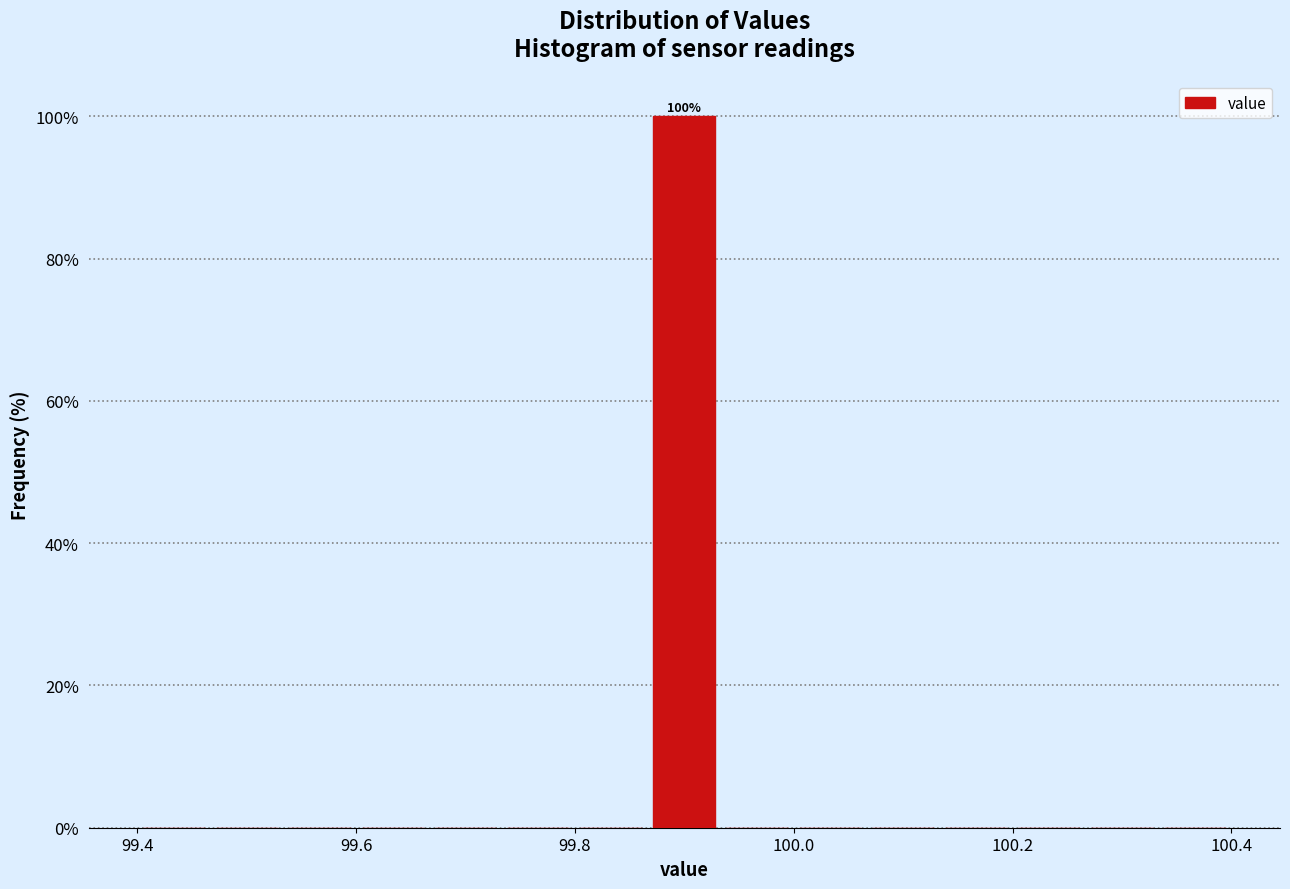

Around what value on the x-axis is the tallest bar? Give the approximate position of its centre, as read against the axis.

99.90